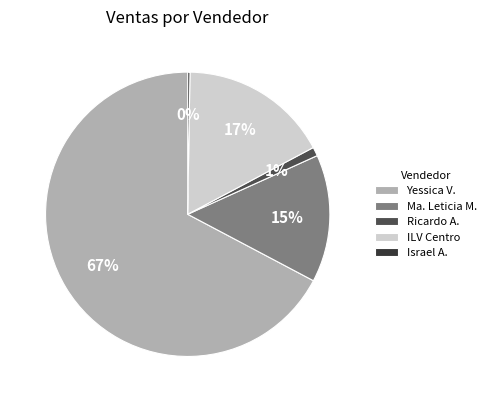

Is there any slice that represents more than half of the pie?

Yes